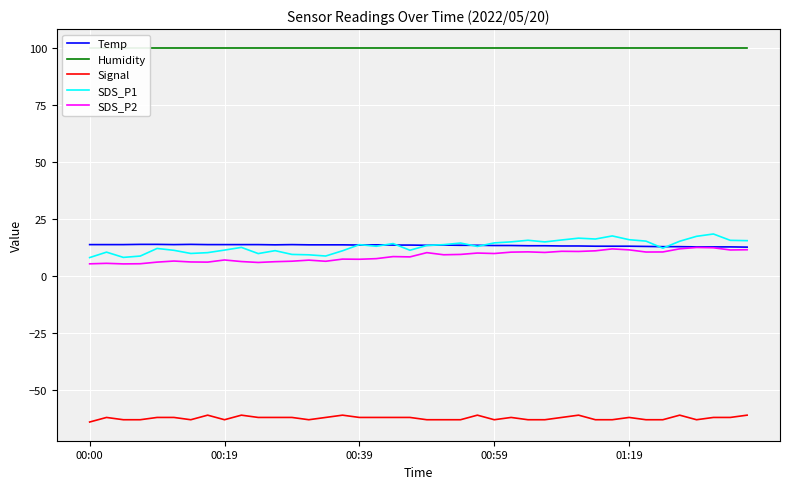

How many interior local peaks does the SDS_P1 series have?

11